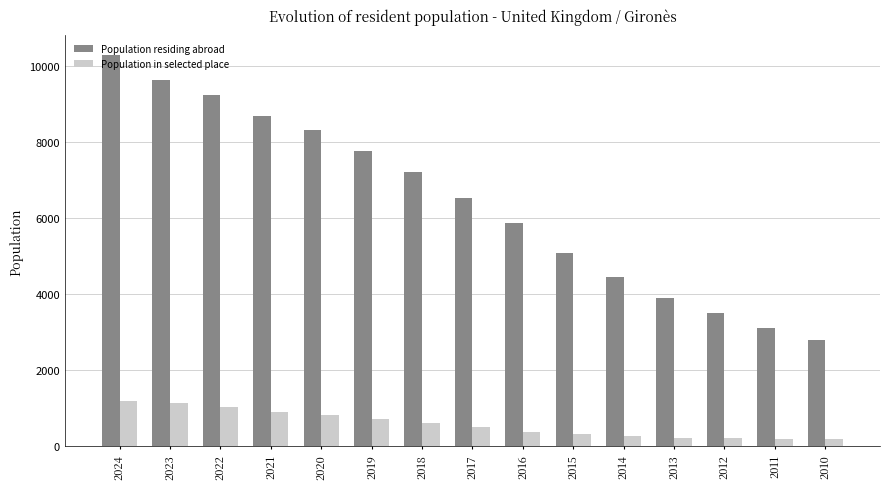

What is the average value of the Population residing abroad series?

6431